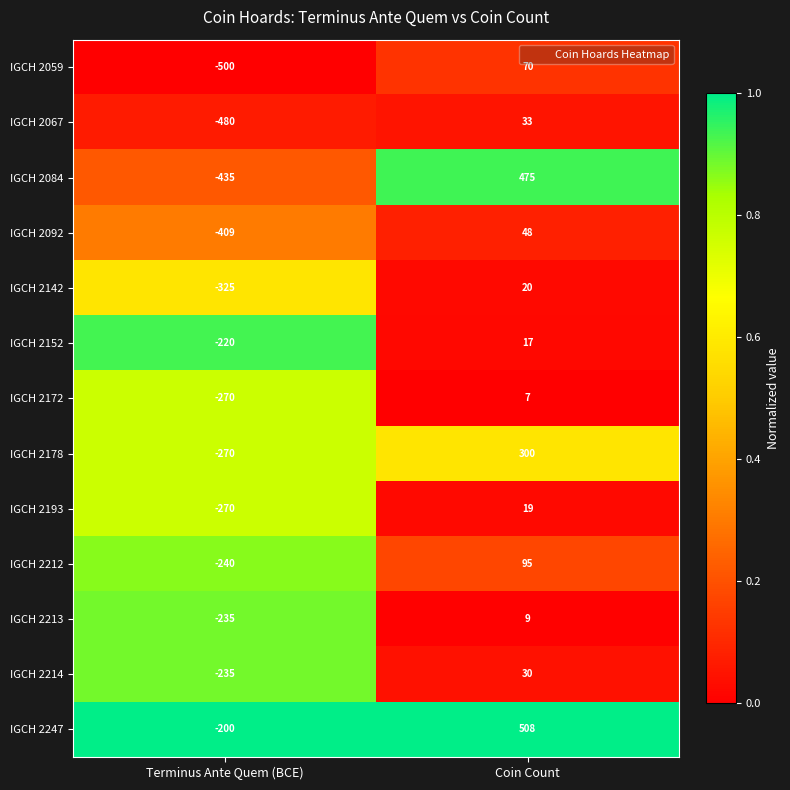

Reading left to right, extract all data points from this chart.

IGCH 2059: -500	70
IGCH 2067: -480	33
IGCH 2084: -435	475
IGCH 2092: -409	48
IGCH 2142: -325	20
IGCH 2152: -220	17
IGCH 2172: -270	7
IGCH 2178: -270	300
IGCH 2193: -270	19
IGCH 2212: -240	95
IGCH 2213: -235	9
IGCH 2214: -235	30
IGCH 2247: -200	508